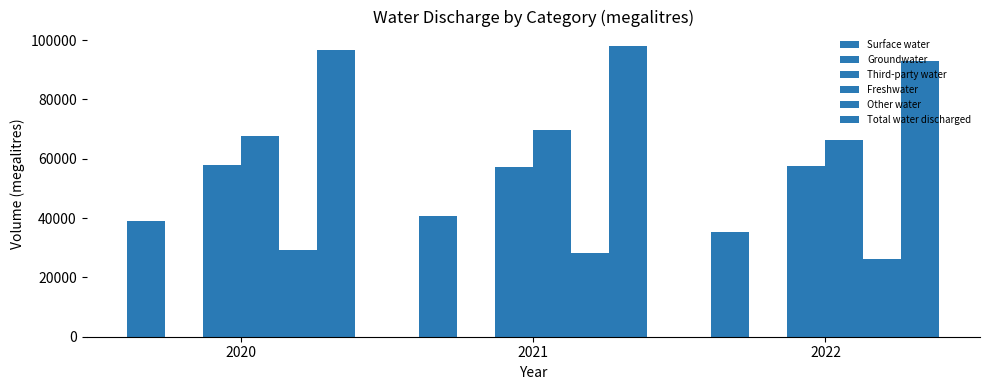

How many data points in Third-party water are less than 57633?

1